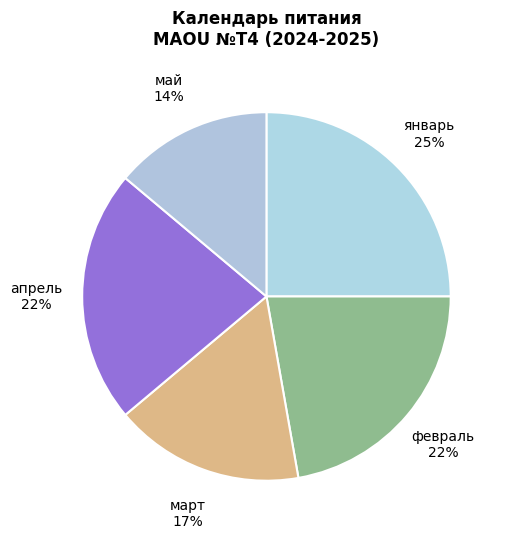

To the nearest percent, what is the difference between the февраль and май slice percentages?

8%